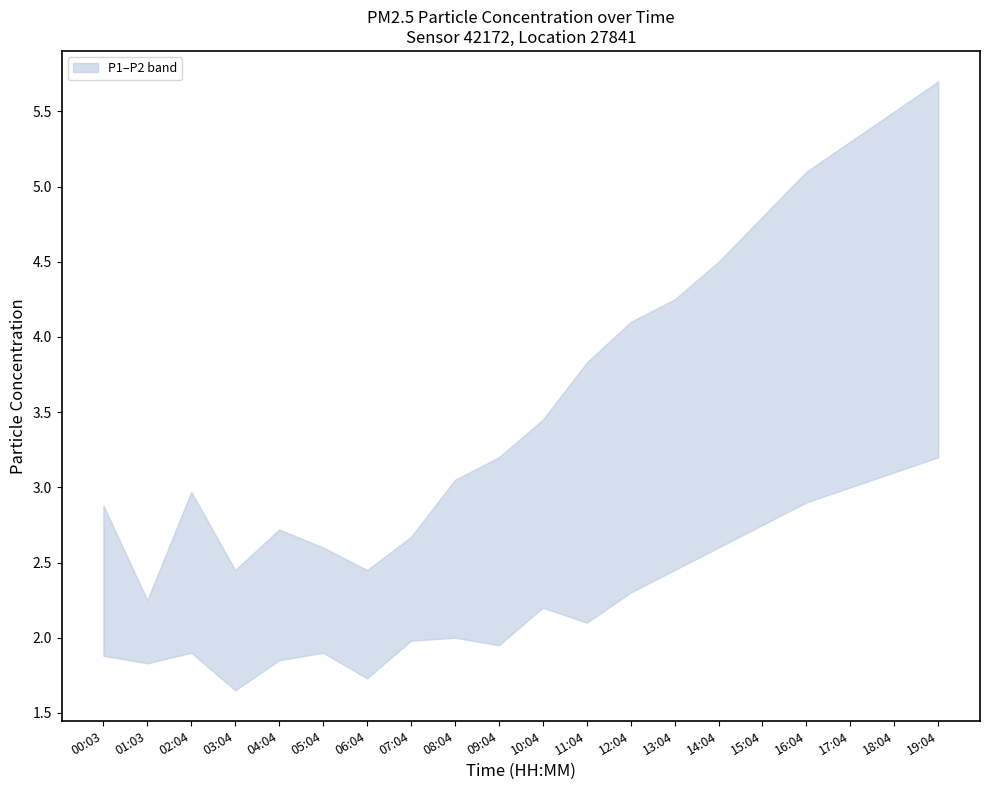

List the series in order of their peak value, lowest first.

P2, P1